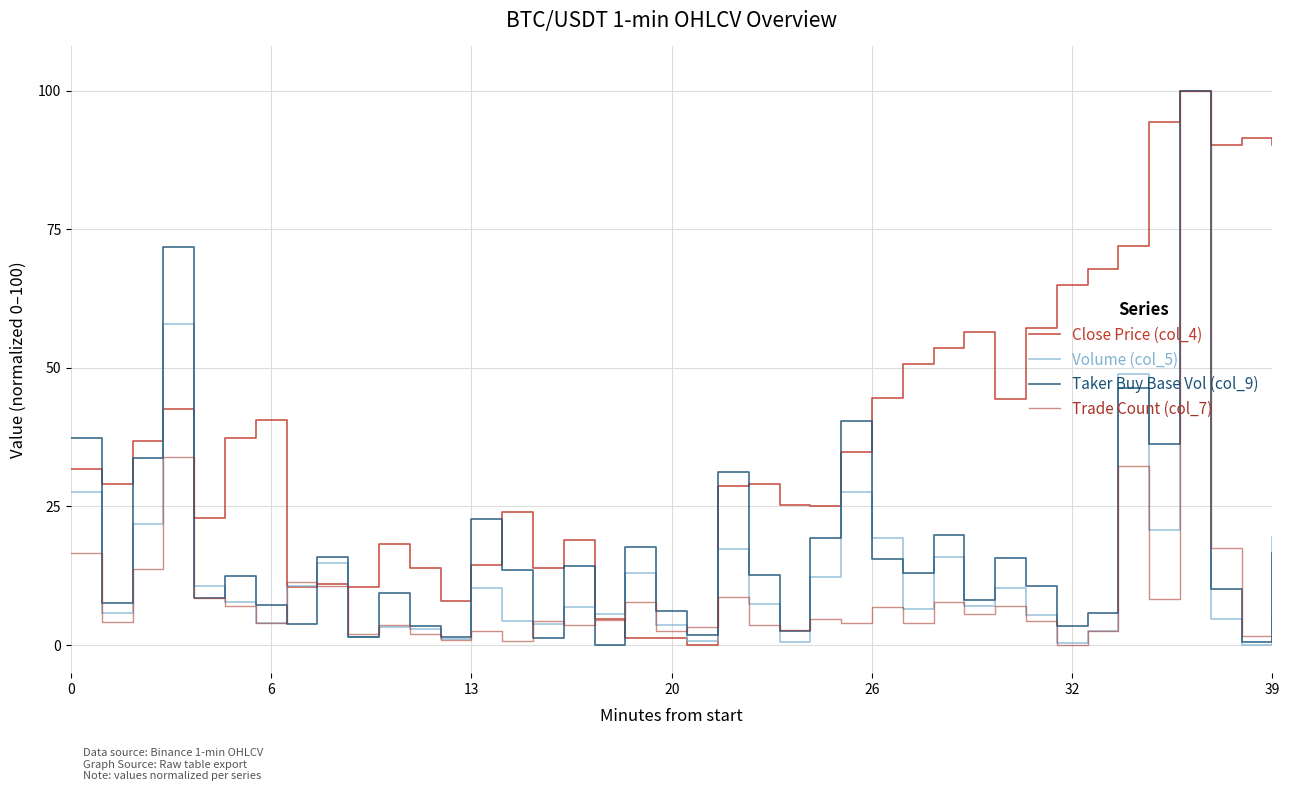

Which series has the largest total across all categories?

Close Price (col_4)